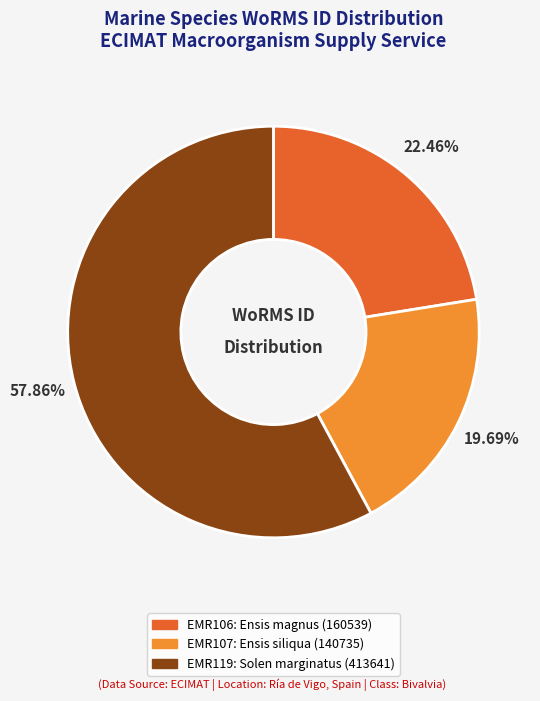

What is the ratio of the value at EMR106 to the value at EMR107?

1.1